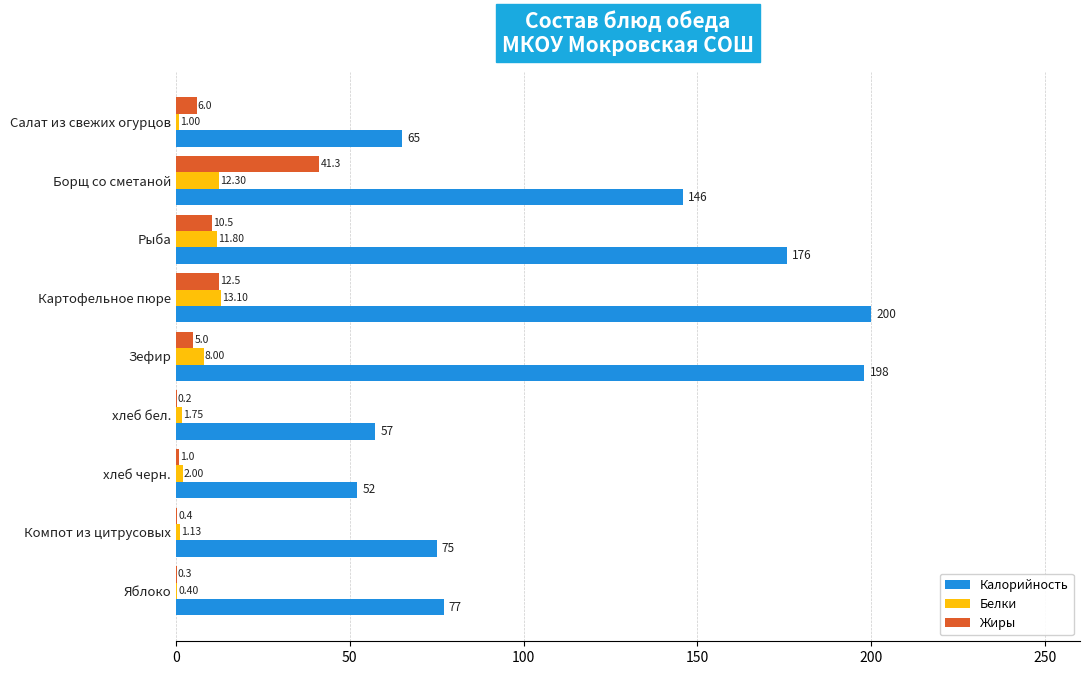

Between Картофельное пюре and хлеб бел., which series saw the biggest shift?

Калорийность